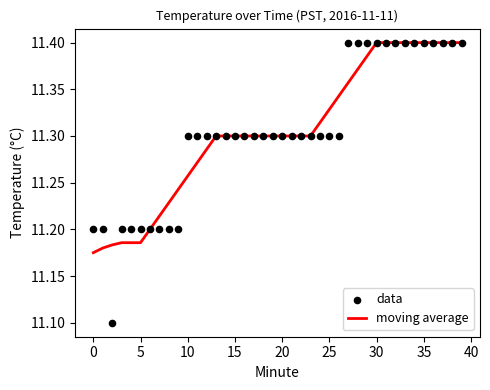

Which series contains the lowest Y value?

data